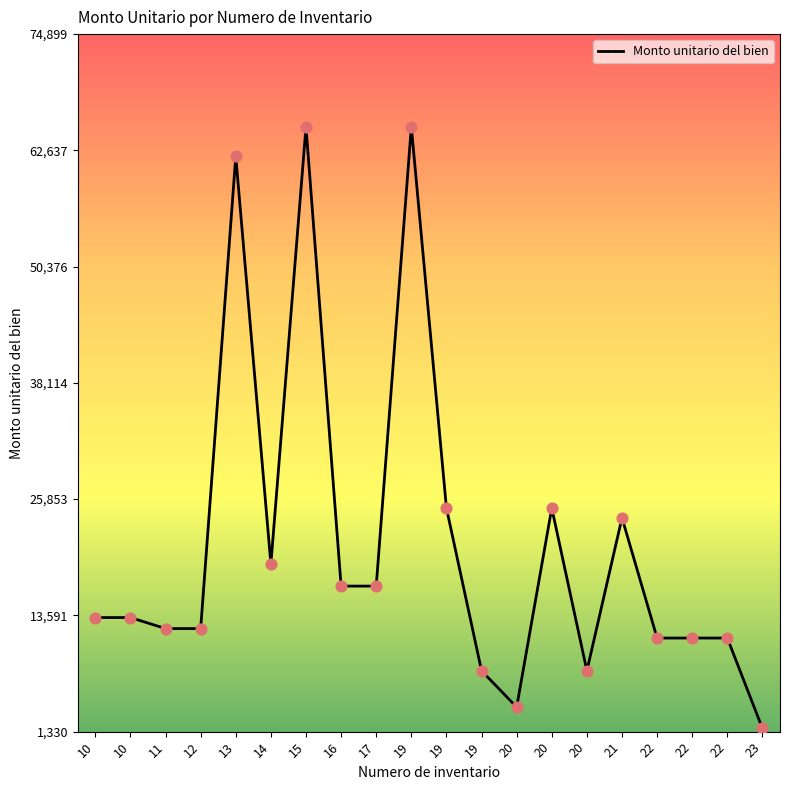

Approximately how many times larger is the value at 19 compared to 14?

3.4